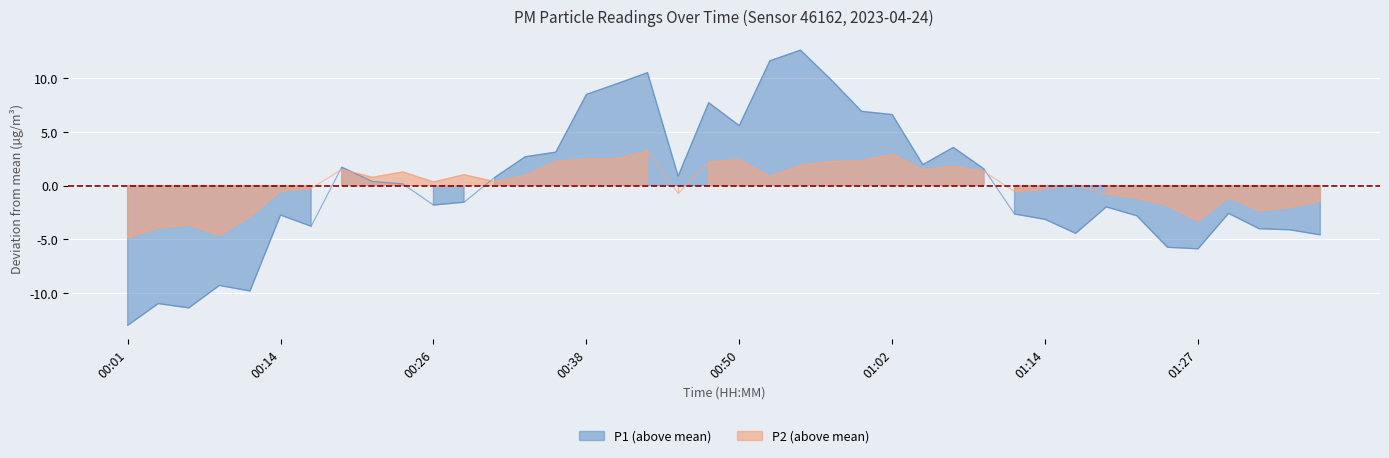

The value of P2 at 01:05 is 0.6. True or false?

False